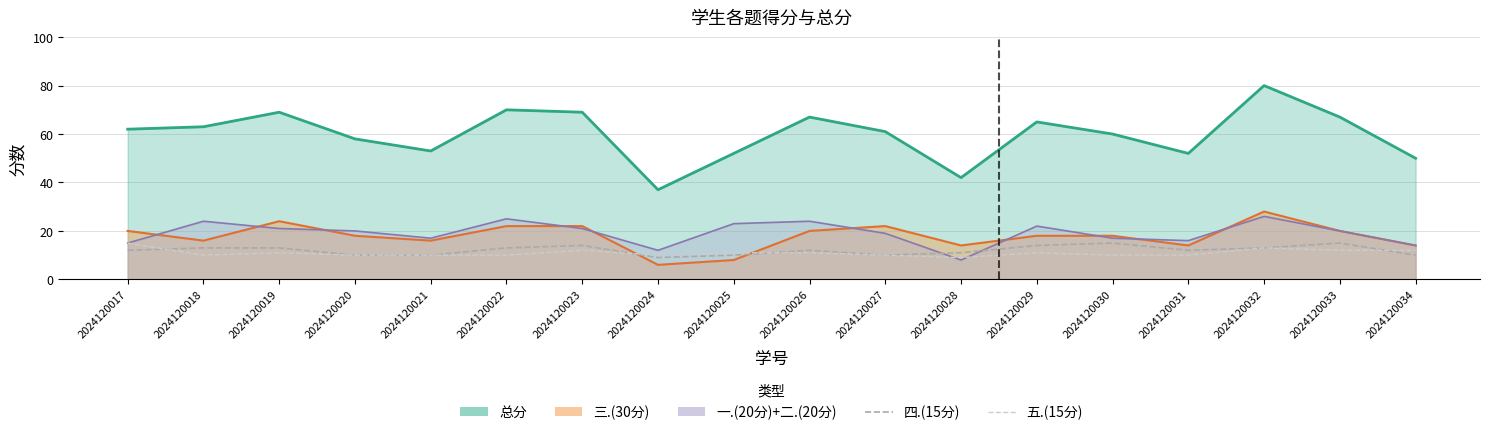

How many 五.(15分) values are between 10 and 12?

15